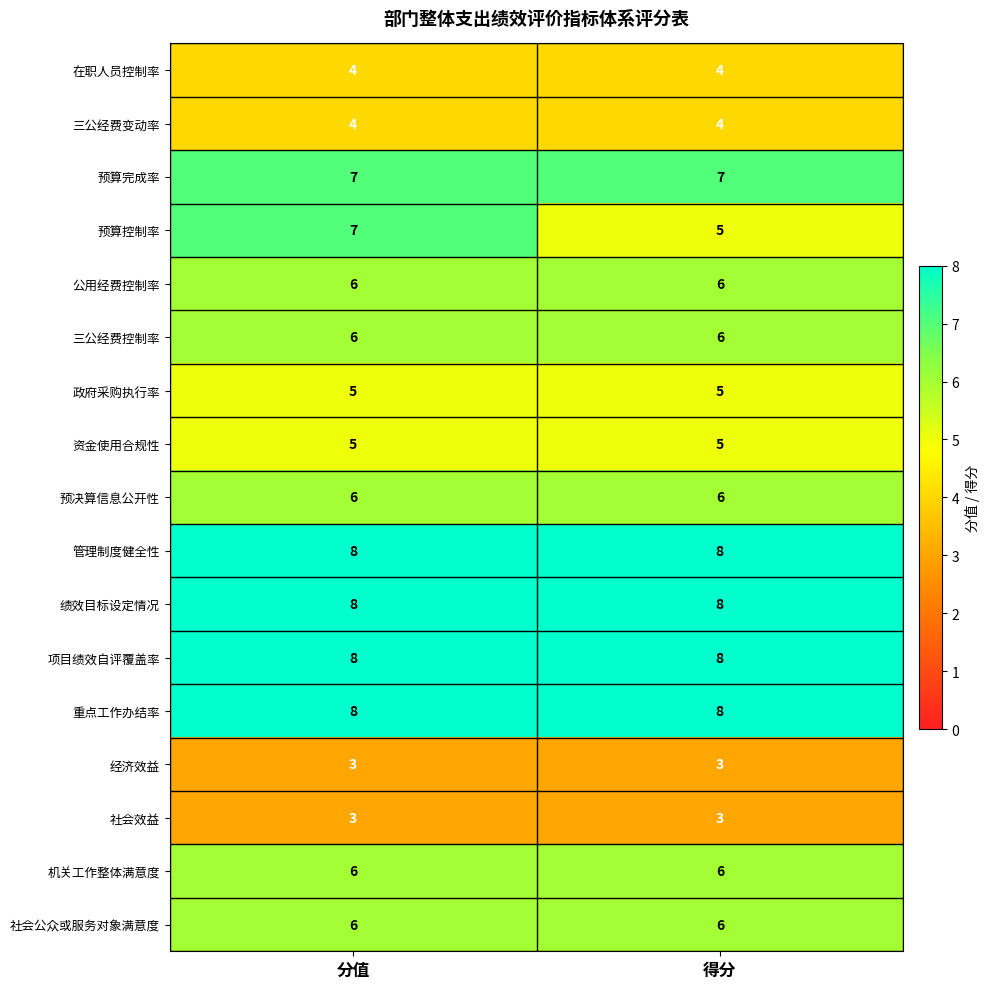

At how many categories does at least one series exceed 7?

2